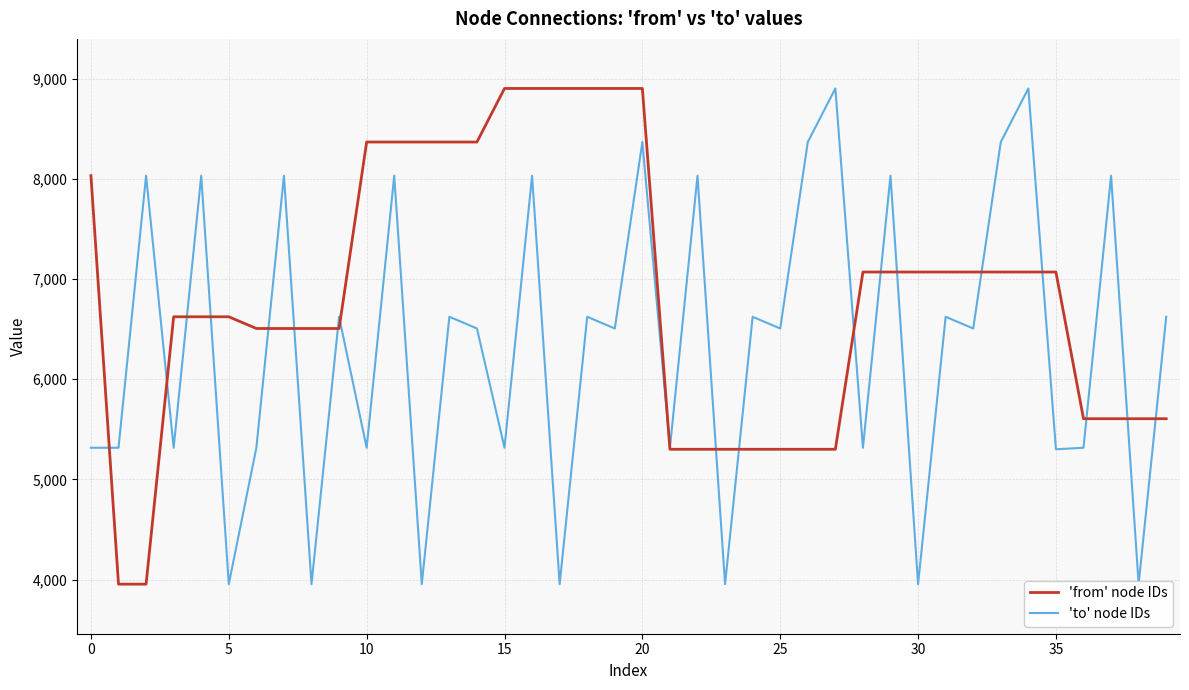

After their last crossing, which series has the higher values: 'to' node IDs or 'from' node IDs?

'to' node IDs